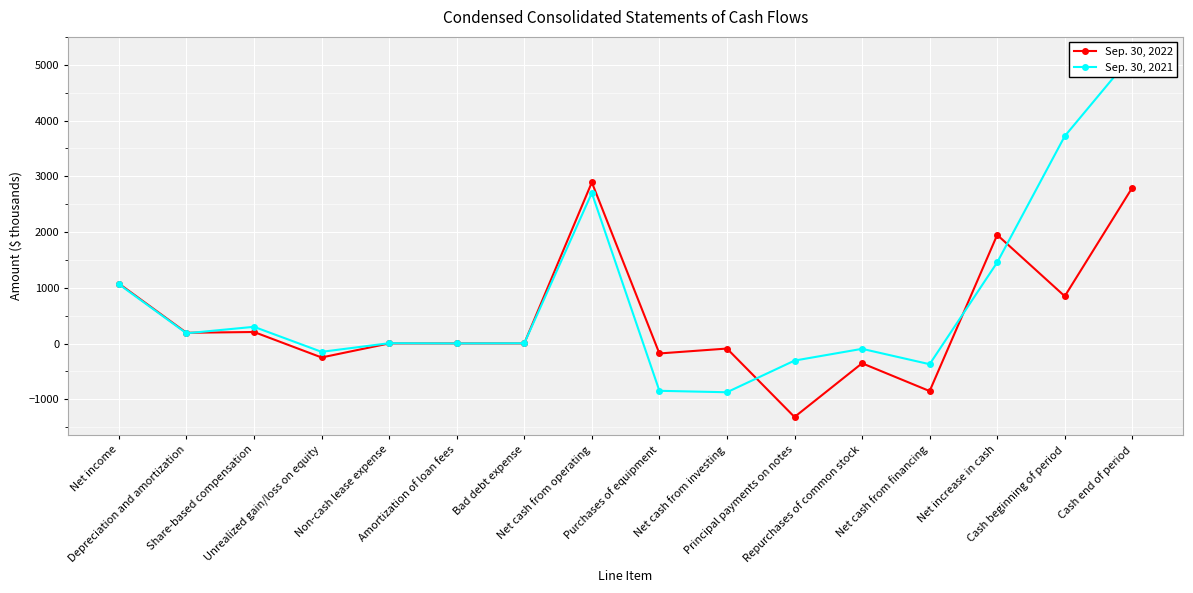

Where is the first local minimum for Sep. 30, 2022?

Depreciation and amortization